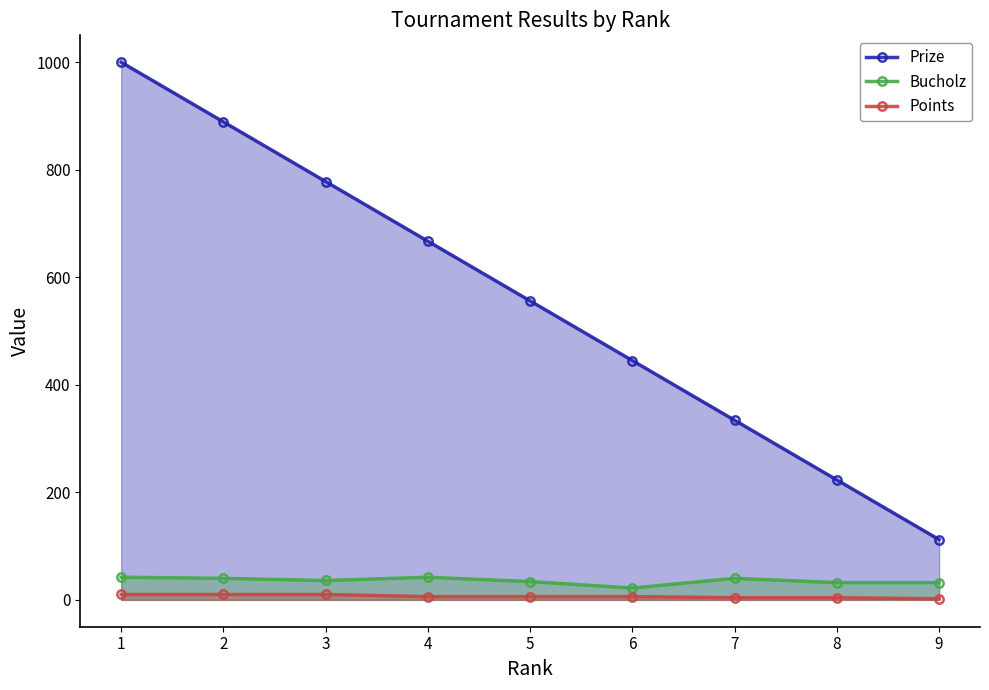

Between 9 and 2, which is larger?

2